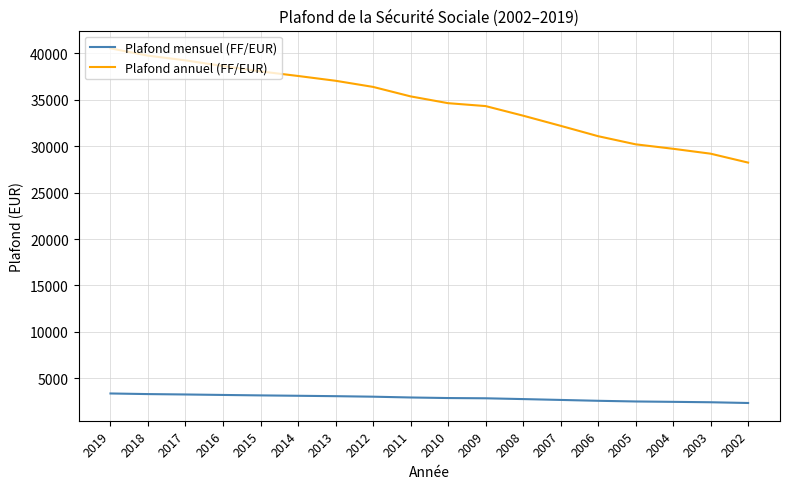

How many series are shown in this chart?

2